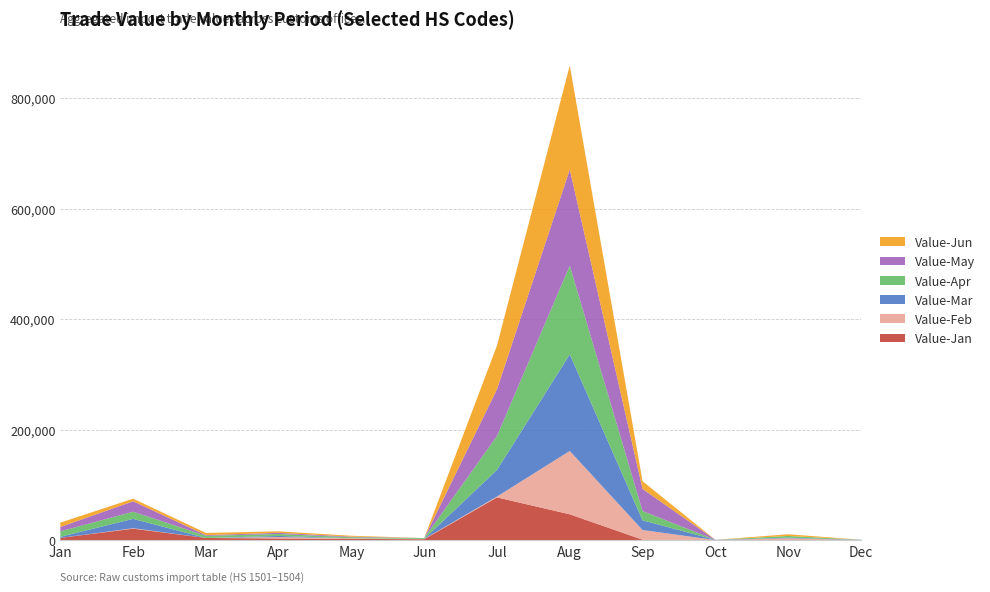

At which category is the sum across all series the highest?

Aug